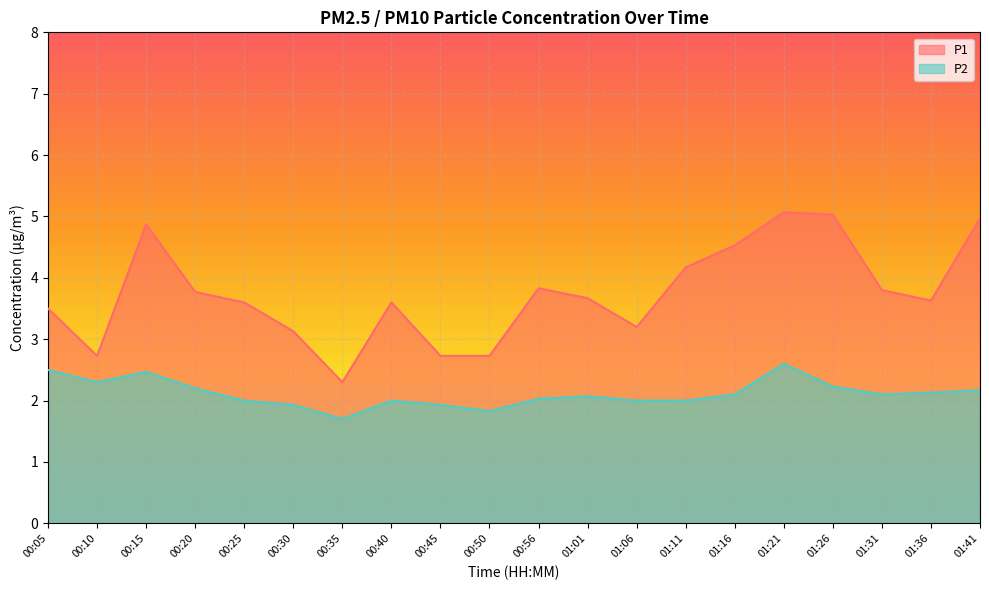

True or false: P2 and P1 intersect in this chart.

False